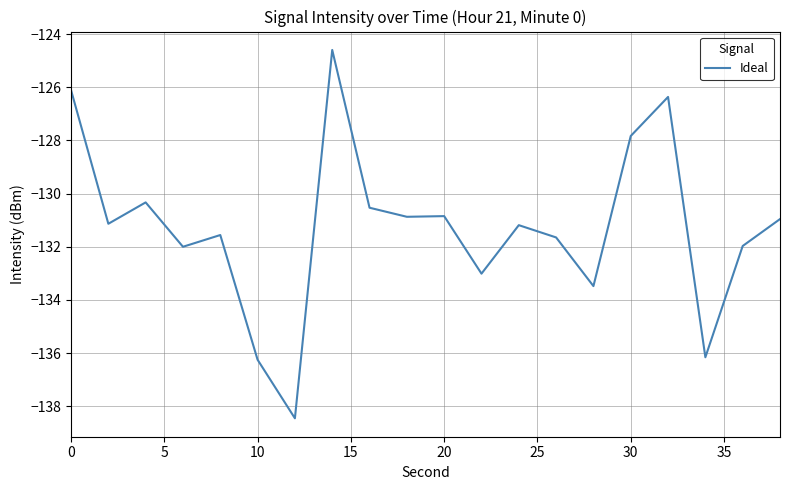

What is the maximum value shown in the chart?

-124.6